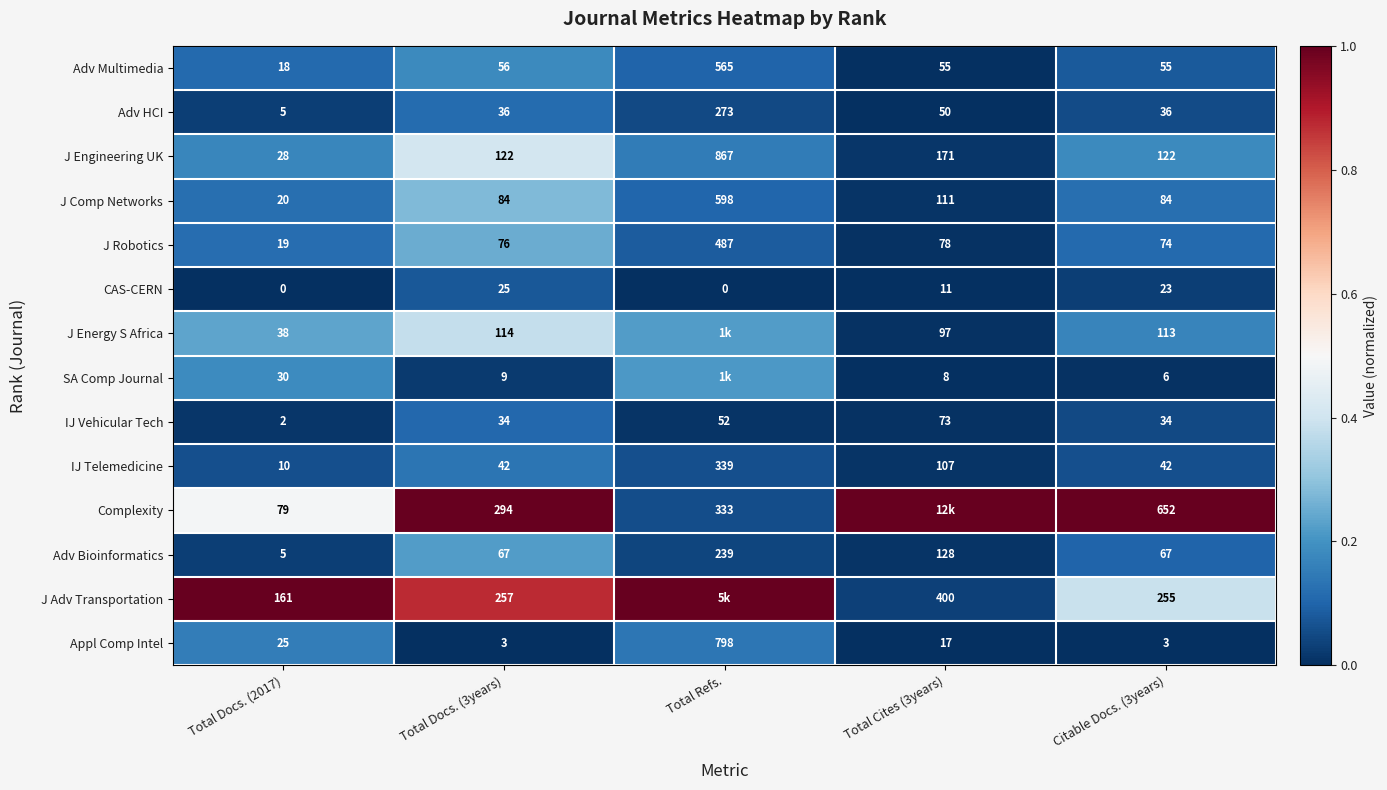

Is the value of J Adv Transportation at Total Docs. (3years) greater than the value of Adv Multimedia at Total Cites (3years)?

Yes